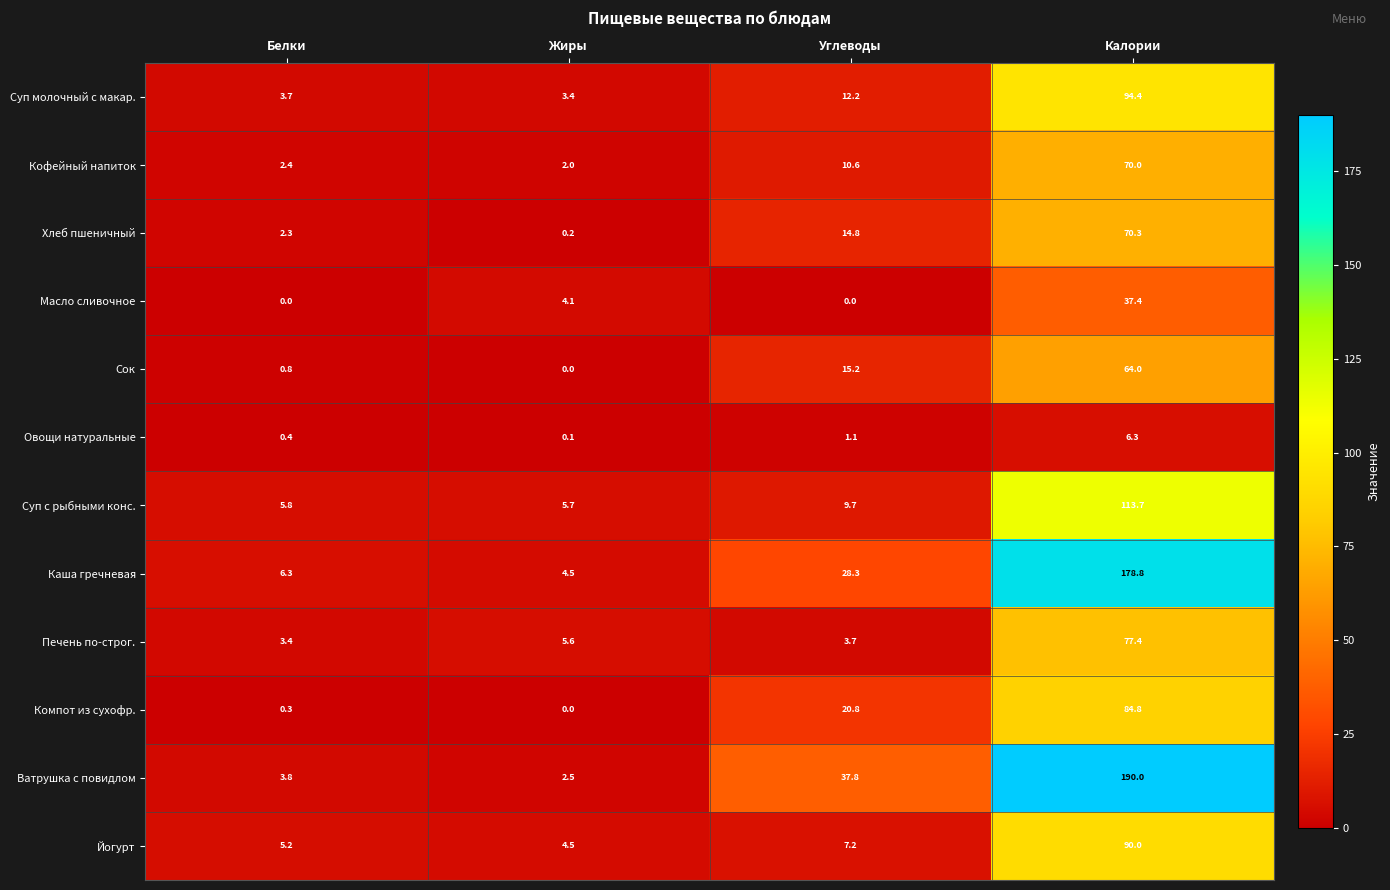

Which series changed the most between Жиры and Углеводы?

Ватрушка с повидлом